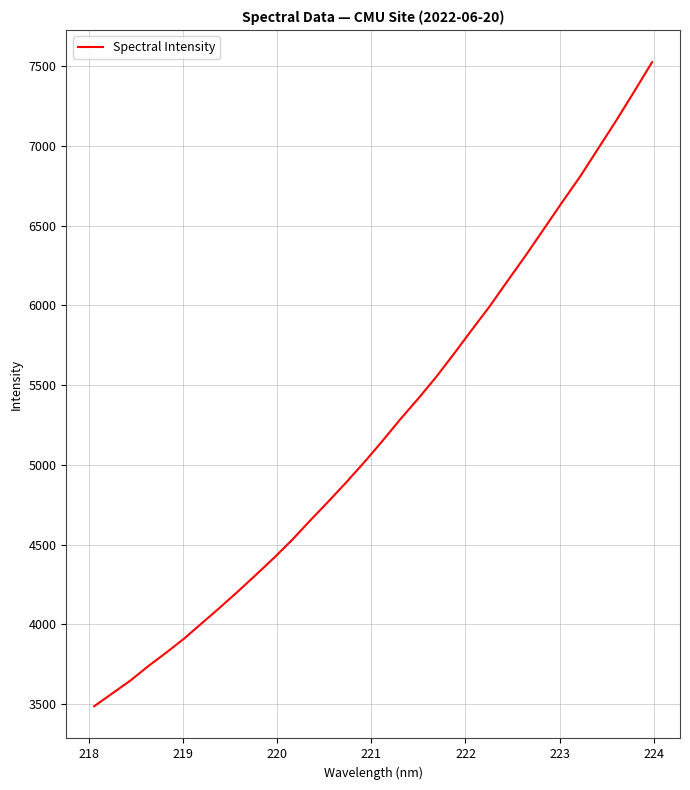

What is the greatest value displayed?

7525.6